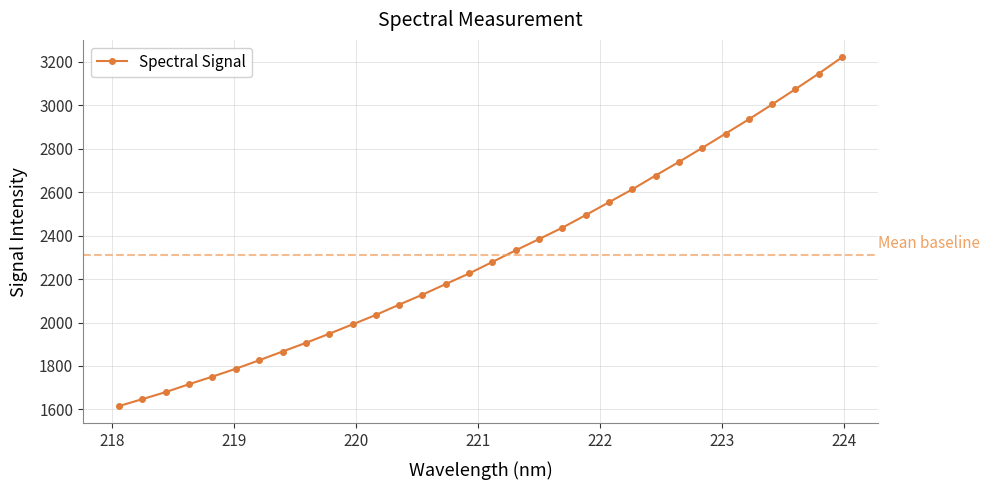

True or false: there are more than 2 points higher than both neighbors.

False